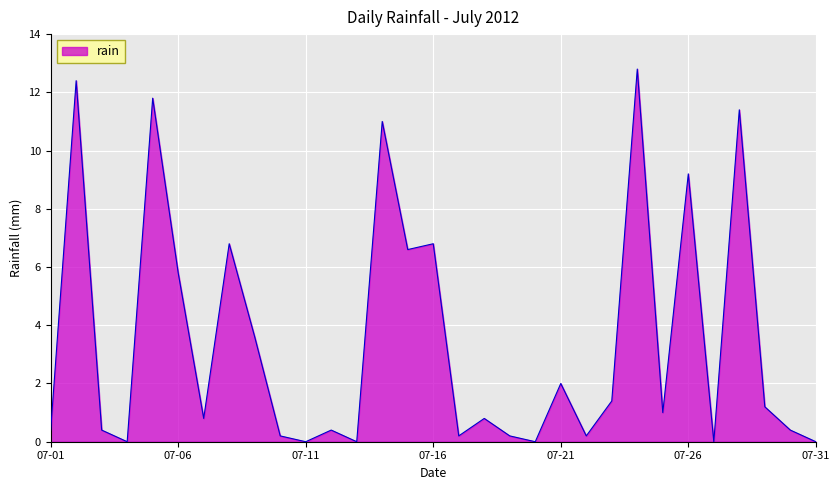

What is the maximum value shown in the chart?

12.8